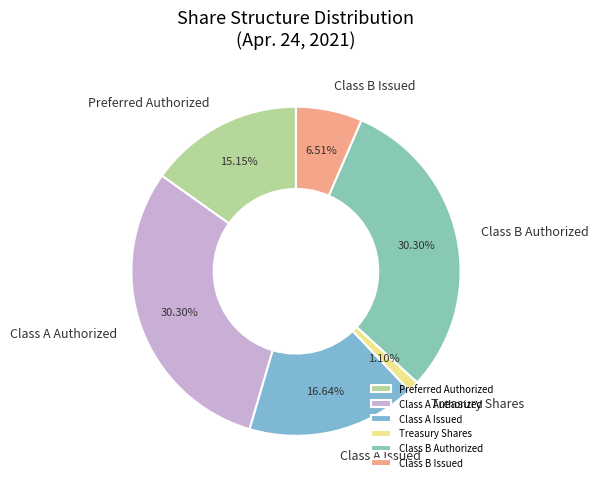

Which slice is the smallest?

Treasury Shares